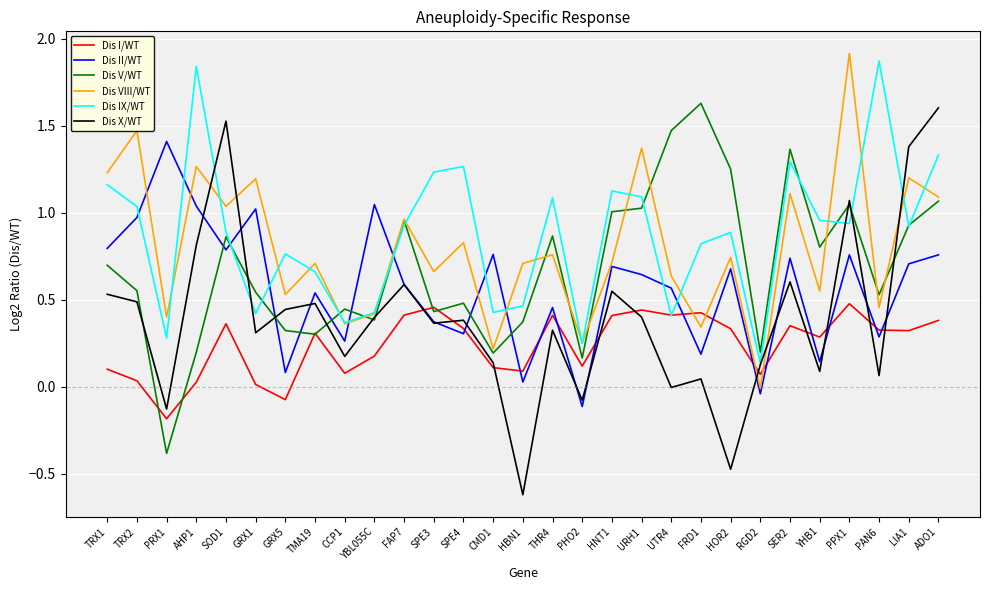

How many interior local peaks does the Dis II/WT series have?

10